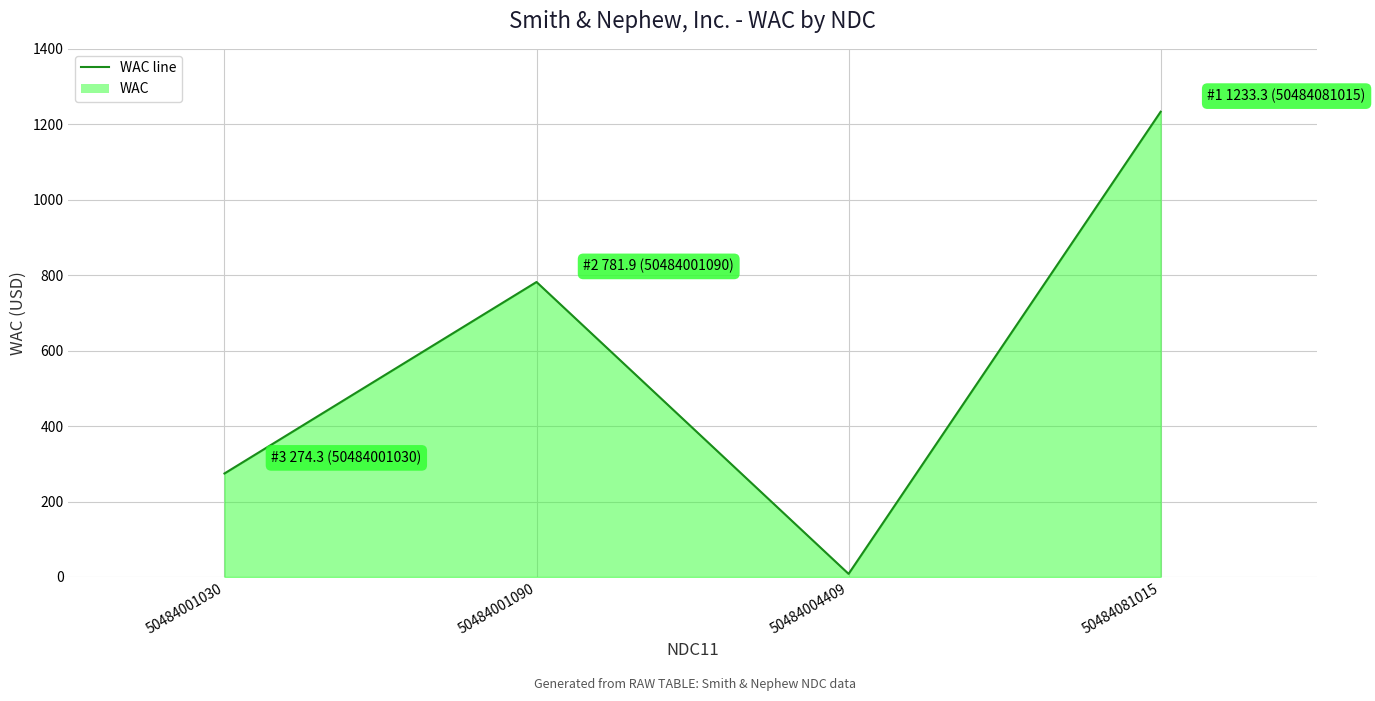

What is the value of the 4th point from the left?

1233.3